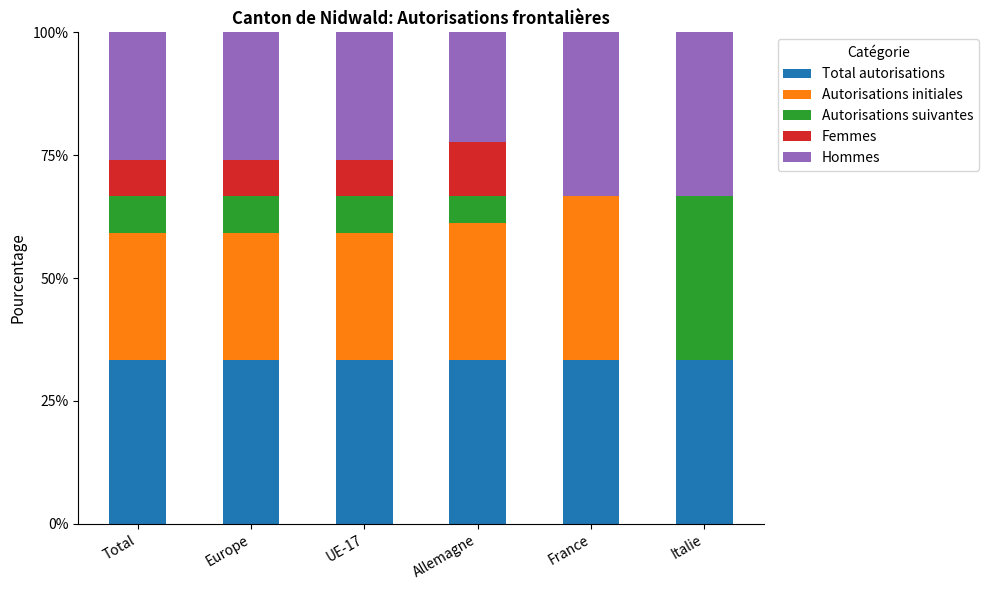

Reading right to left, list the values for the Total autorisations series.

Italie=33.3	France=33.3	Allemagne=33.3	UE-17=33.3	Europe=33.3	Total=33.3